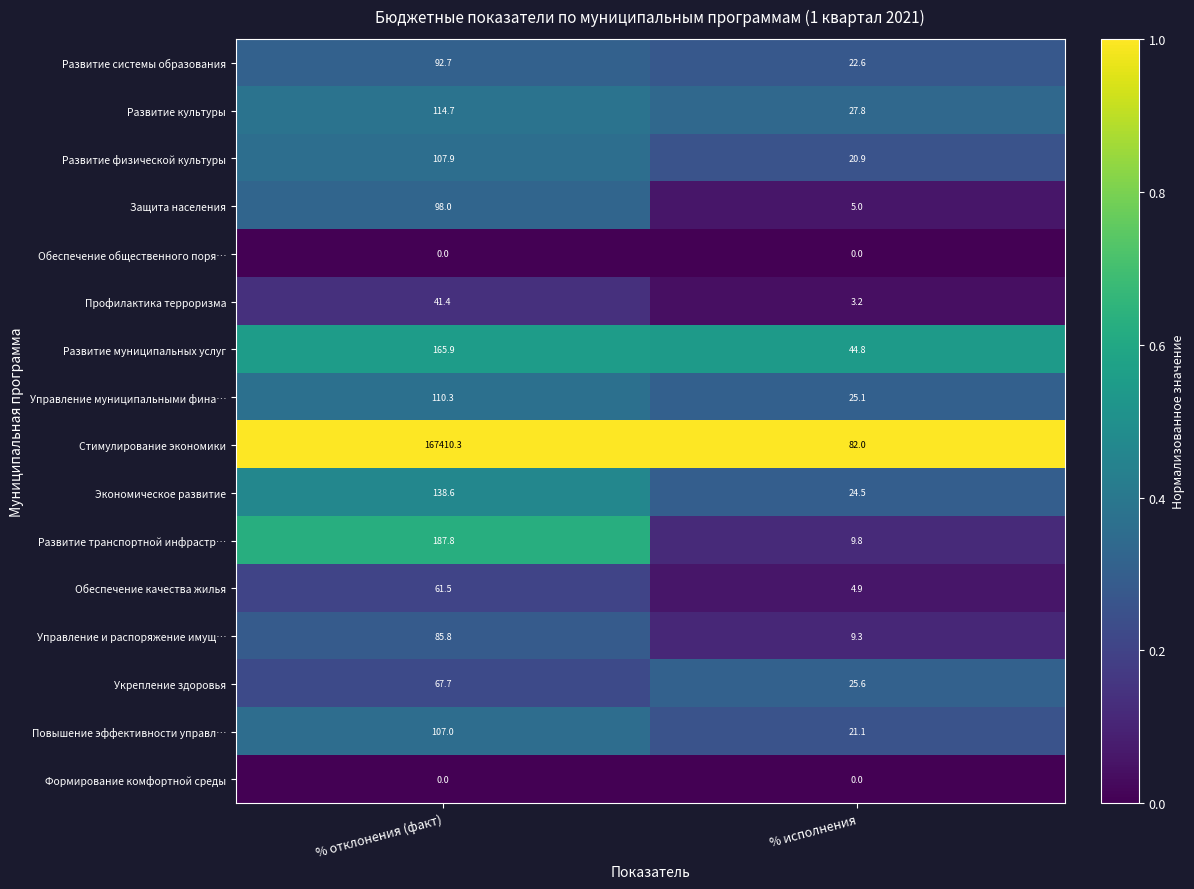

The value of Обеспечение общественного поря… at % отклонения (факт) is 0.0. True or false?

True